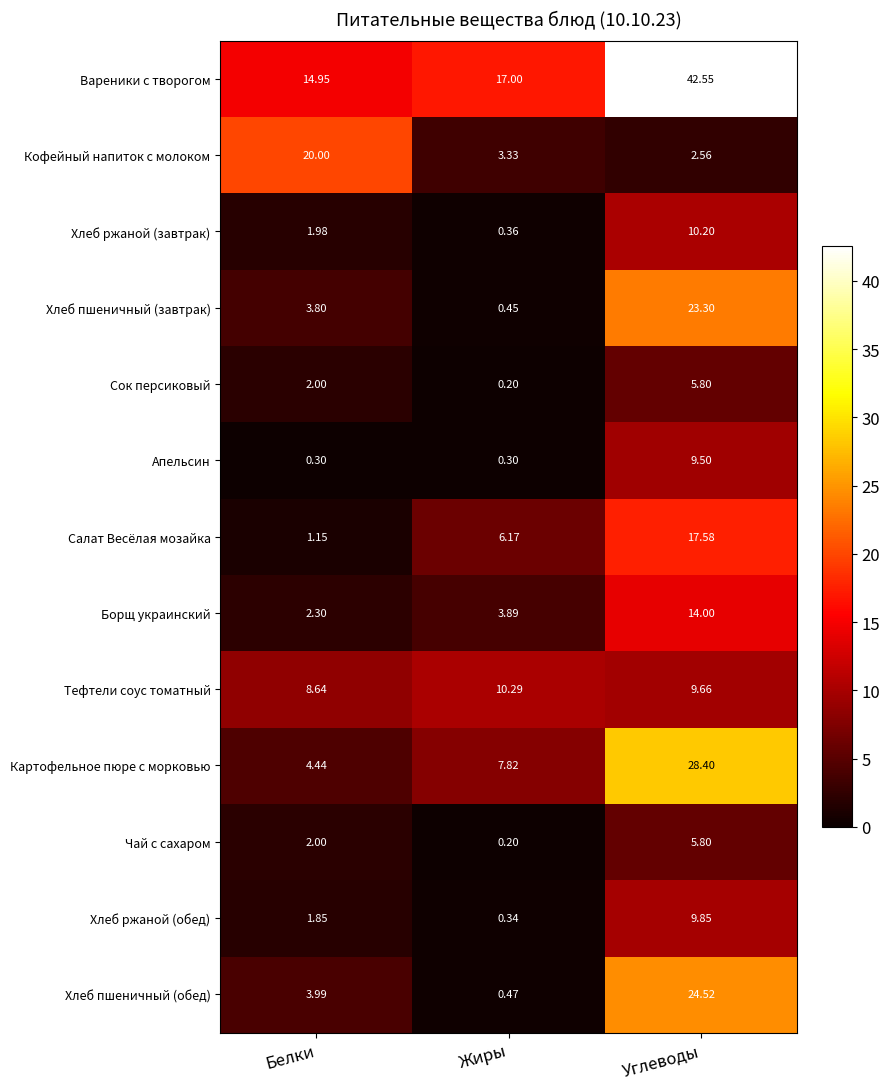

Which series has the largest range (max minus min)?

Вареники с творогом